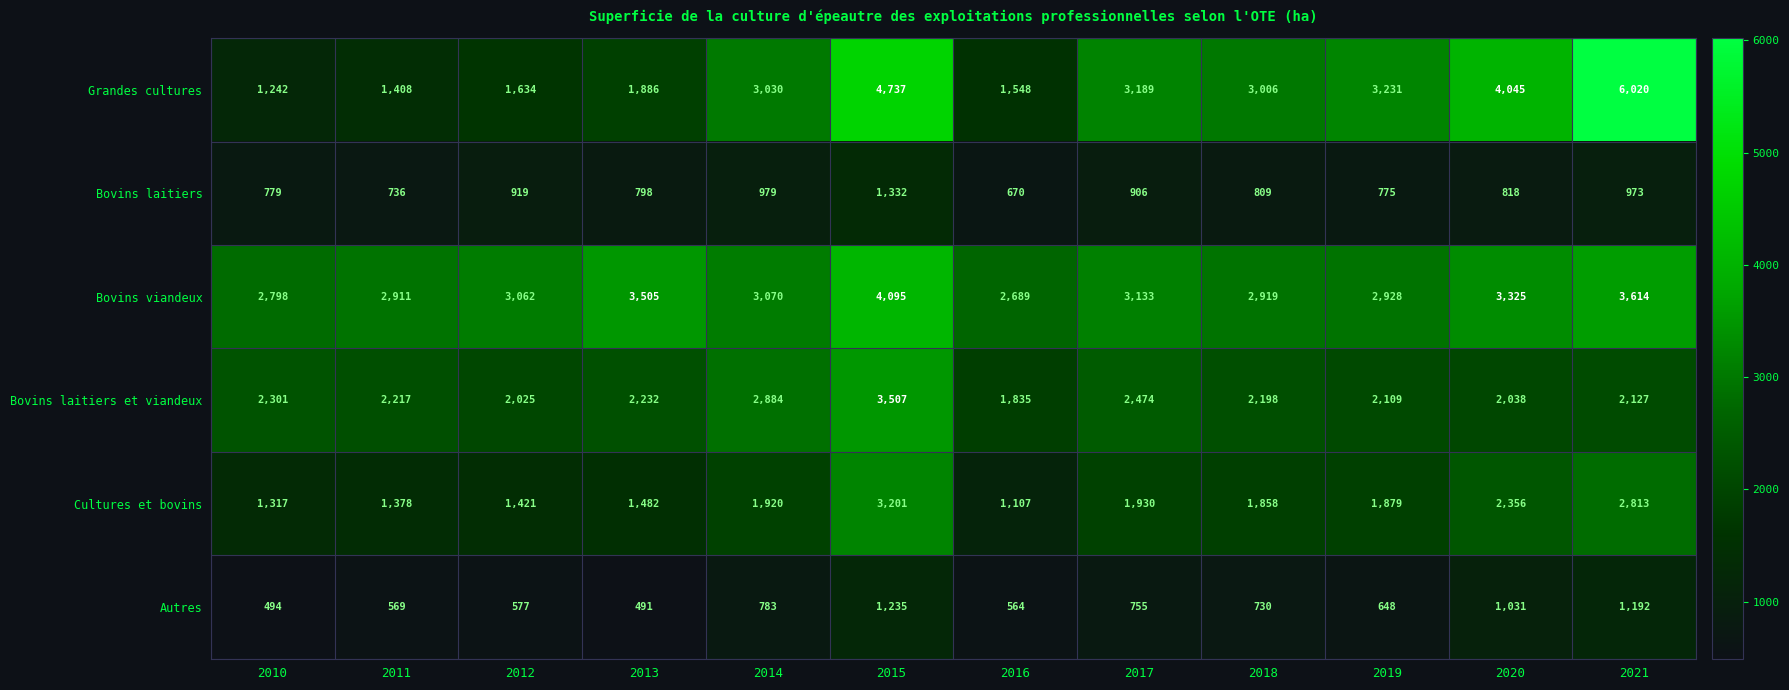

Rank the series at 2011 from lowest to highest value.

Autres, Bovins laitiers, Cultures et bovins, Grandes cultures, Bovins laitiers et viandeux, Bovins viandeux